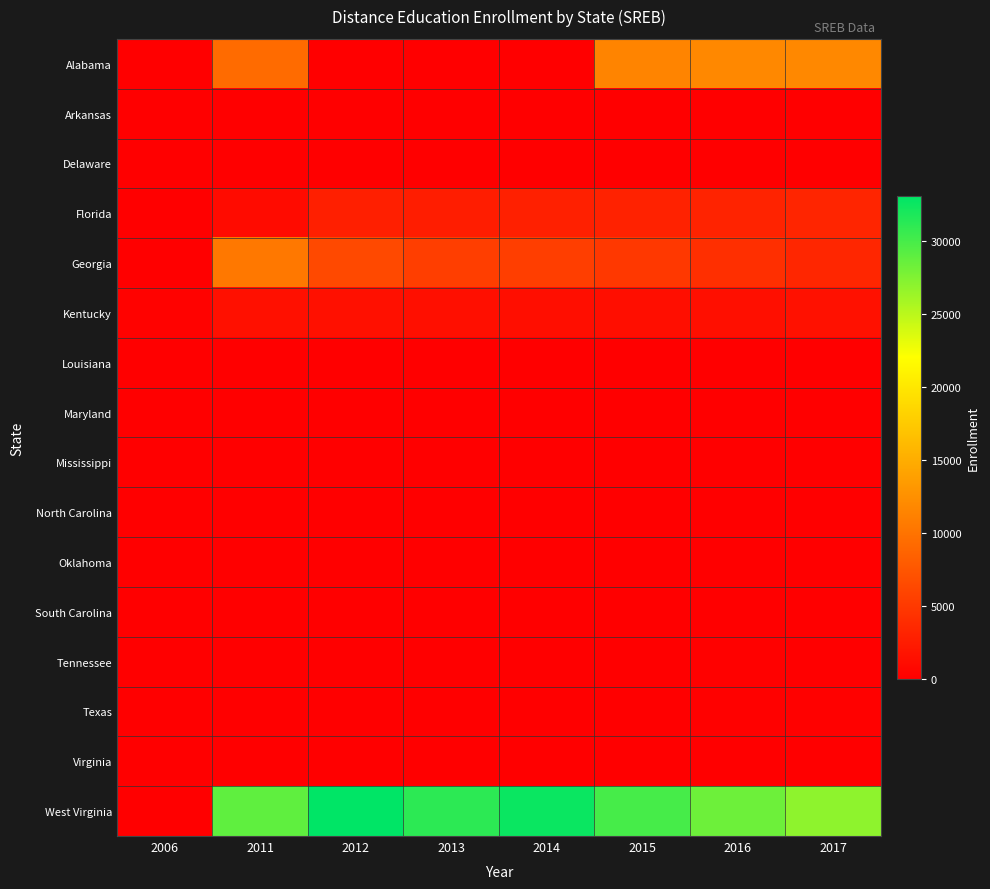

Reading right to left, what are all the values shown in this chart?

Alabama: 2017=11793	2016=11847	2015=11448	2014=0	2013=0	2012=0	2011=9320	2006=0
Arkansas: 2017=0	2016=0	2015=0	2014=0	2013=0	2012=0	2011=0	2006=0
Delaware: 2017=0	2016=0	2015=0	2014=0	2013=0	2012=0	2011=0	2006=0
Florida: 2017=3231	2016=3040	2015=2989	2014=2778	2013=2529	2012=2727	2011=1073	2006=0
Georgia: 2017=3374	2016=4099	2015=4929	2014=5421	2013=5418	2012=6340	2011=10430	2006=0
Kentucky: 2017=1525	2016=1380	2015=1250	2014=1315	2013=1379	2012=1425	2011=1440	2006=312
Louisiana: 2017=0	2016=0	2015=0	2014=0	2013=0	2012=0	2011=0	2006=0
Maryland: 2017=0	2016=0	2015=0	2014=0	2013=0	2012=0	2011=0	2006=0
Mississippi: 2017=0	2016=0	2015=0	2014=0	2013=0	2012=0	2011=0	2006=0
North Carolina: 2017=0	2016=0	2015=0	2014=0	2013=0	2012=0	2011=0	2006=0
Oklahoma: 2017=0	2016=0	2015=0	2014=0	2013=0	2012=0	2011=0	2006=0
South Carolina: 2017=0	2016=0	2015=0	2014=0	2013=0	2012=0	2011=0	2006=0
Tennessee: 2017=125	2016=165	2015=100	2014=0	2013=0	2012=0	2011=0	2006=0
Texas: 2017=144	2016=155	2015=100	2014=0	2013=0	2012=0	2011=0	2006=0
Virginia: 2017=0	2016=0	2015=0	2014=0	2013=0	2012=0	2011=0	2006=0
West Virginia: 2017=26868	2016=28320	2015=30017	2014=32587	2013=31087	2012=33059	2011=28877	2006=0